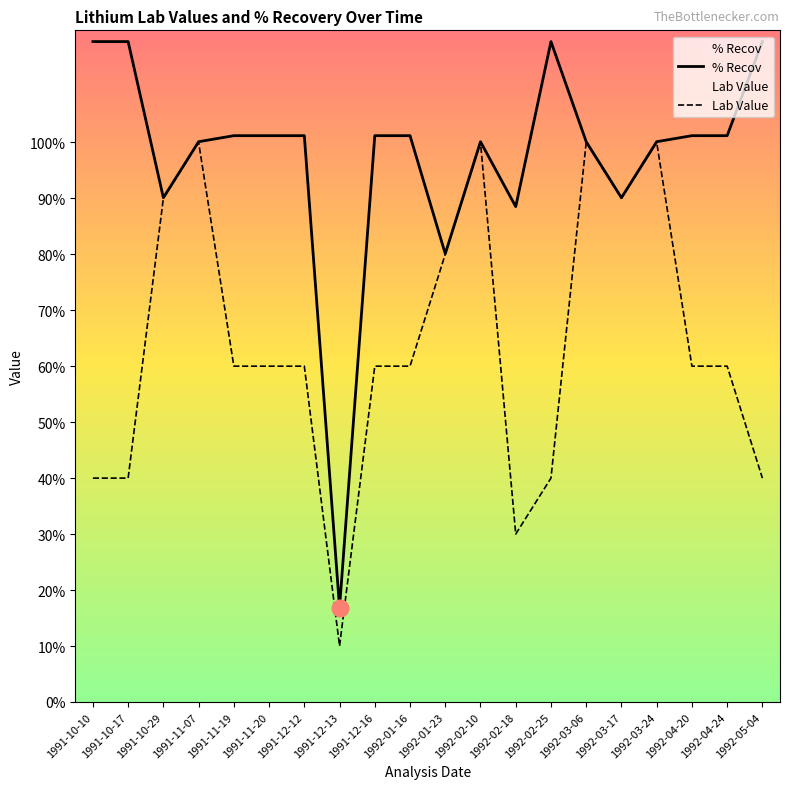

At which category does % Recov reach its first local peak?

1992-02-10